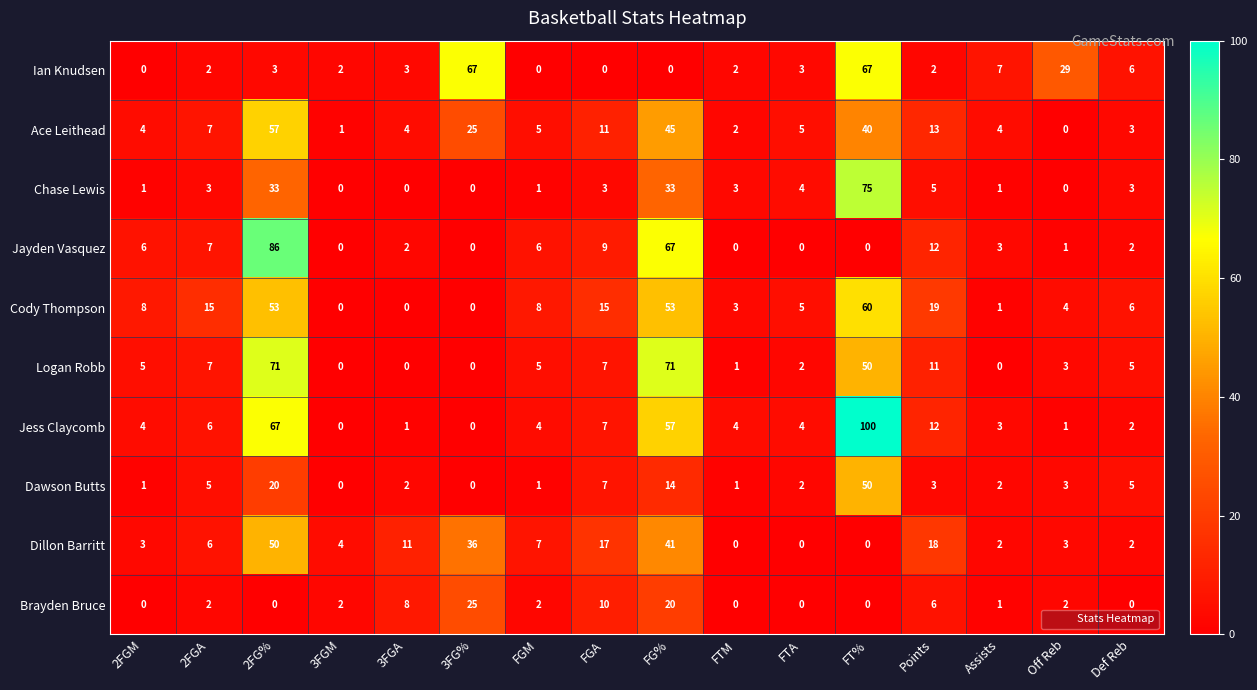

Is it true that Brayden Bruce equals 2 at FGM?

True